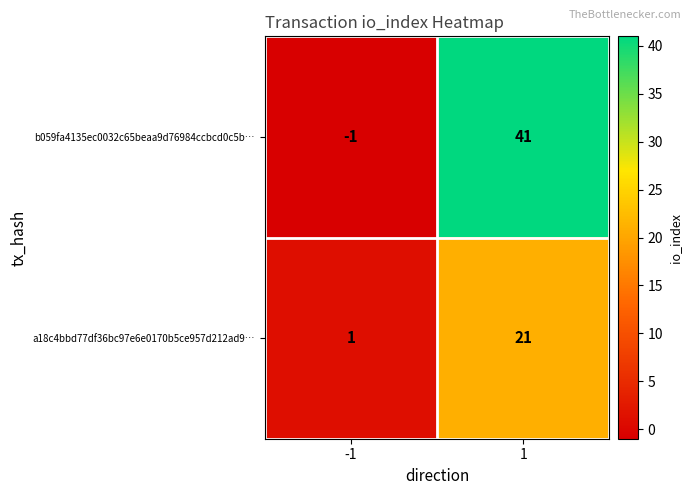

The value of b059fa4135ec0032c65beaa9d76984ccbcd0c5b… at -1 is 0. True or false?

False